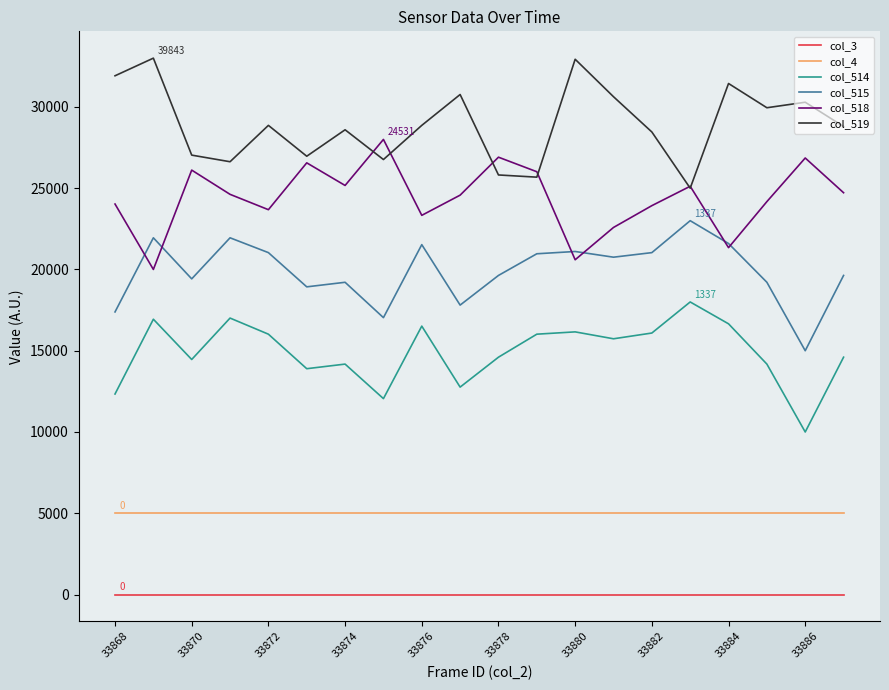

True or false: col_514 and col_4 intersect in this chart.

False